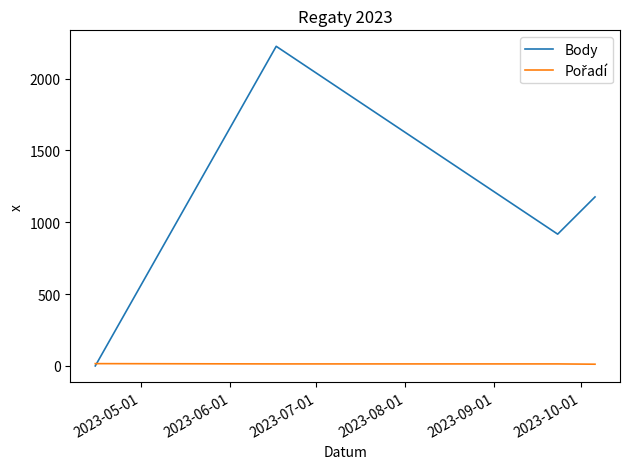

What is the maximum value shown in the chart?

2224